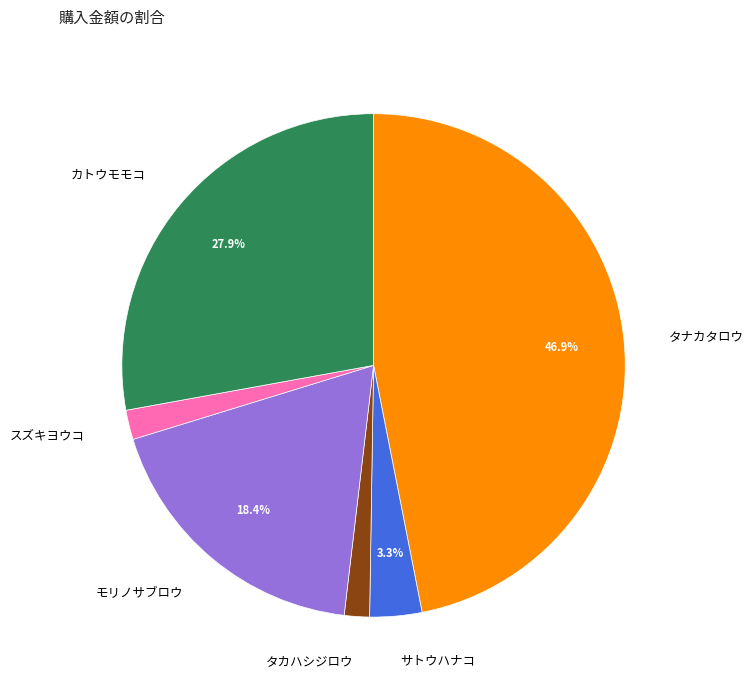

Between カトウモモコ and サトウハナコ, which is larger?

カトウモモコ